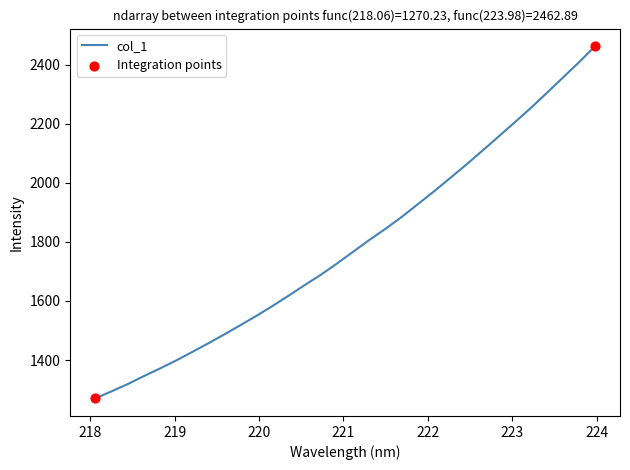

What is the difference between the maximum and minimum values?

1192.7